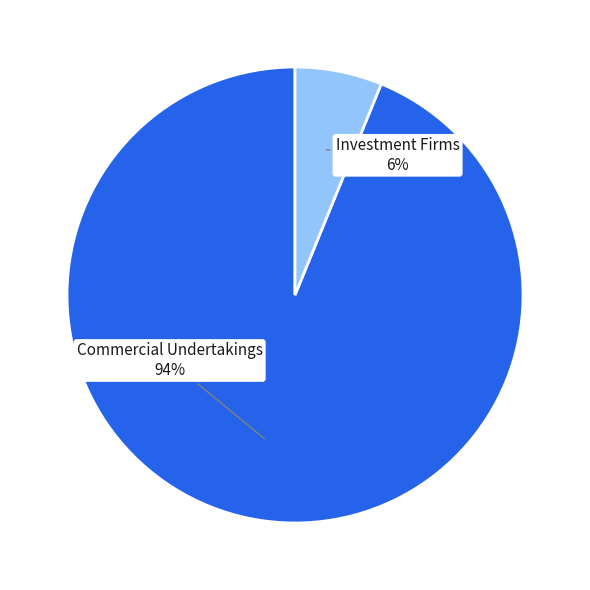

Count the number of slices in the pie.

2